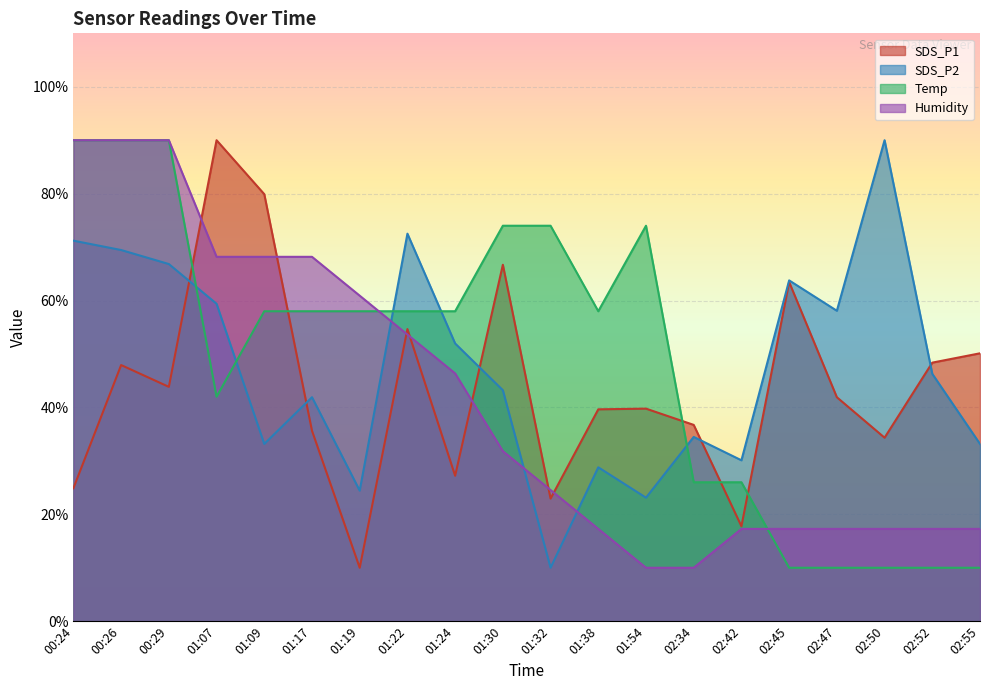

What is the sum of the Temp values at 01:09 and 02:50?

68.0